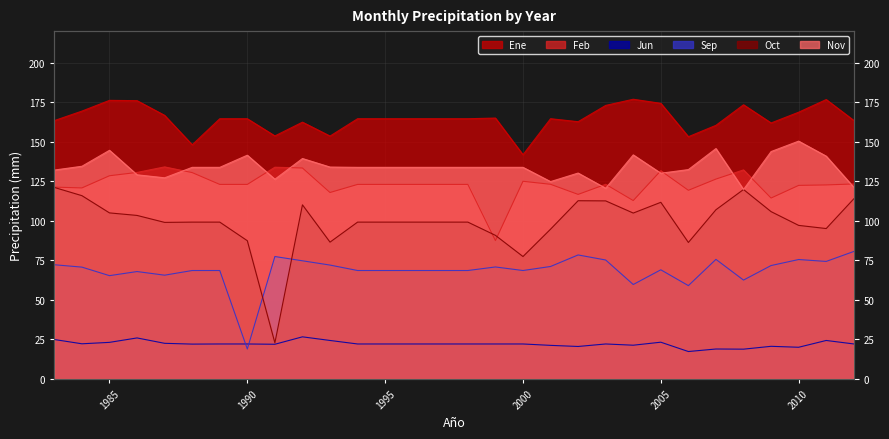

Which series has the largest range (max minus min)?

Oct